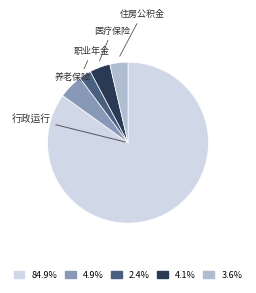

Is it true that 住房公积金 is 9% of the pie?

False